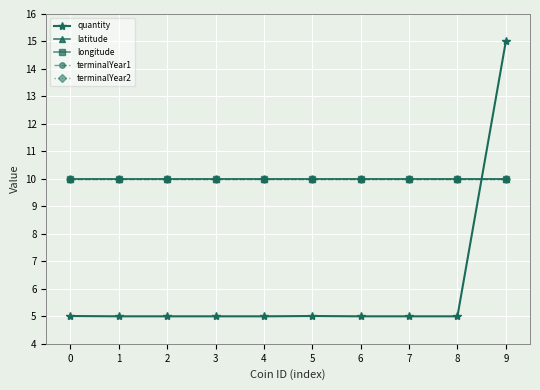

True or false: terminalYear2 and latitude intersect in this chart.

False